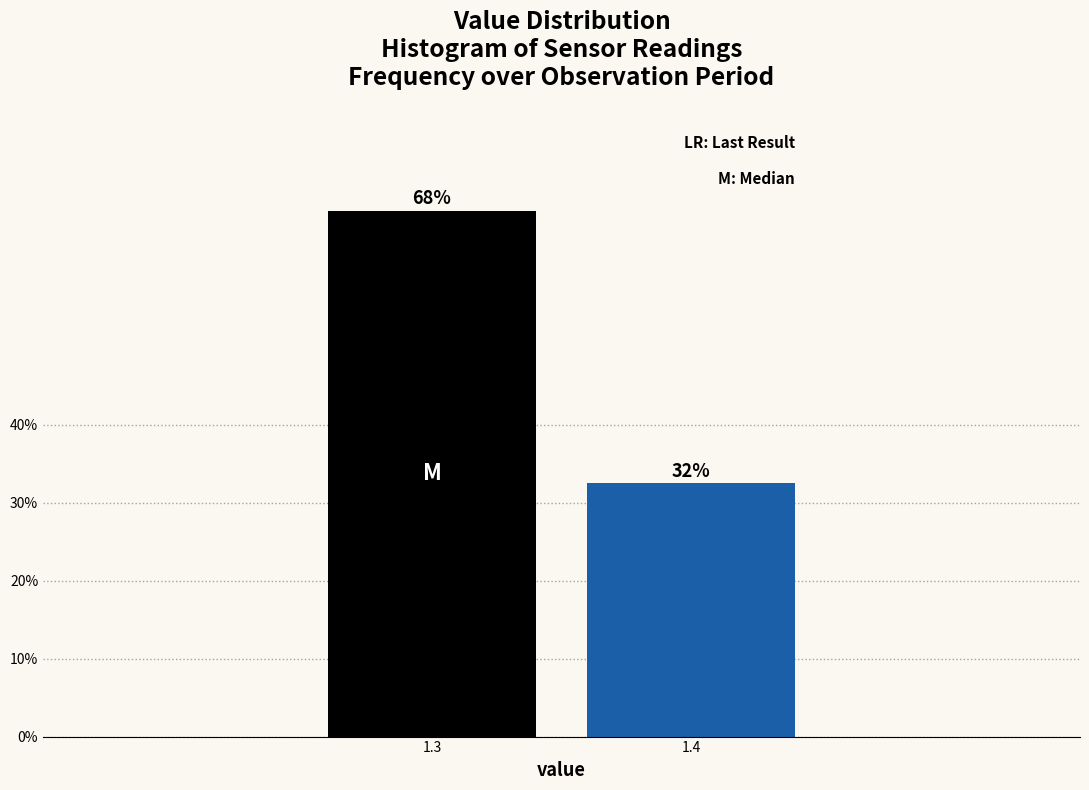

How many bars are there in total?

2